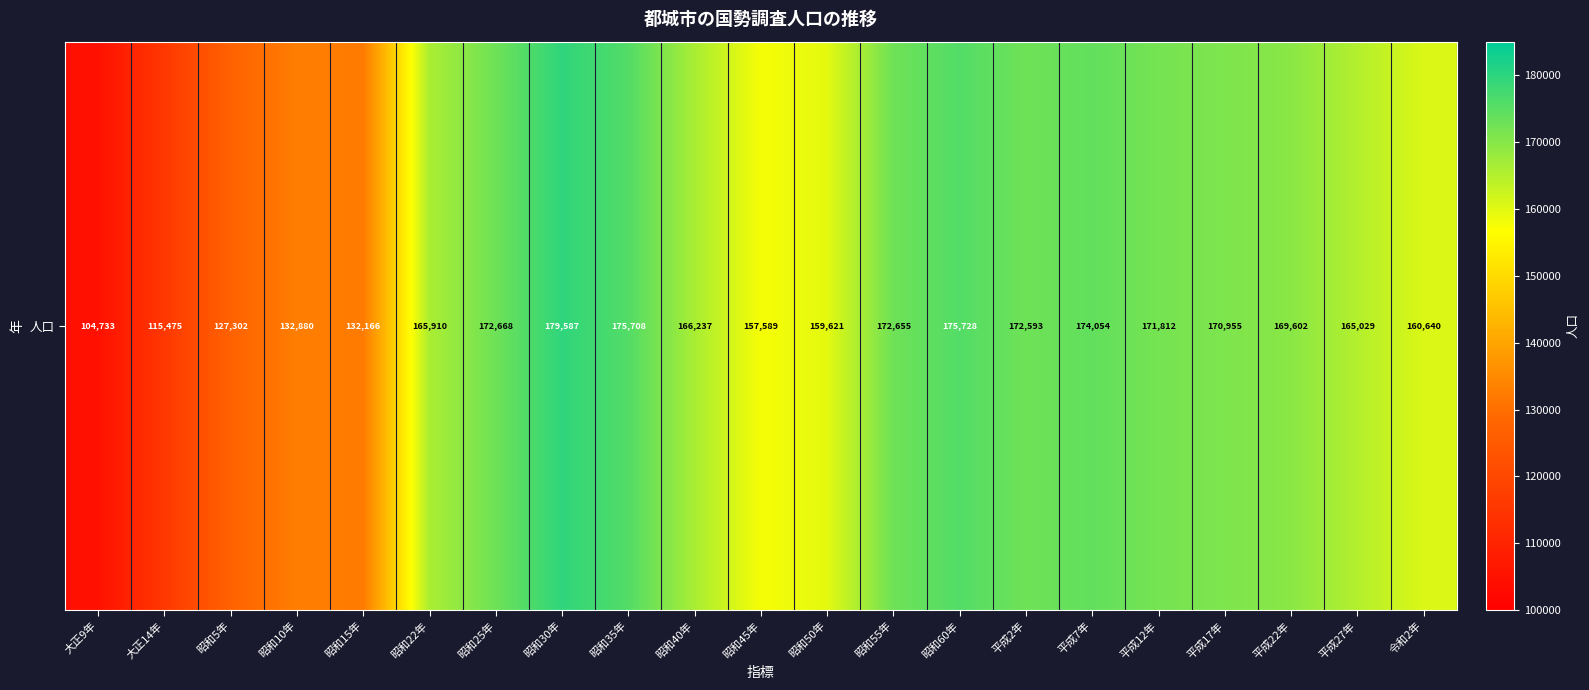

Rank the categories by value from lowest to highest.

大正9年, 大正14年, 昭和5年, 昭和15年, 昭和10年, 昭和45年, 昭和50年, 令和2年, 平成27年, 昭和22年, 昭和40年, 平成22年, 平成17年, 平成12年, 平成2年, 昭和55年, 昭和25年, 平成7年, 昭和35年, 昭和60年, 昭和30年